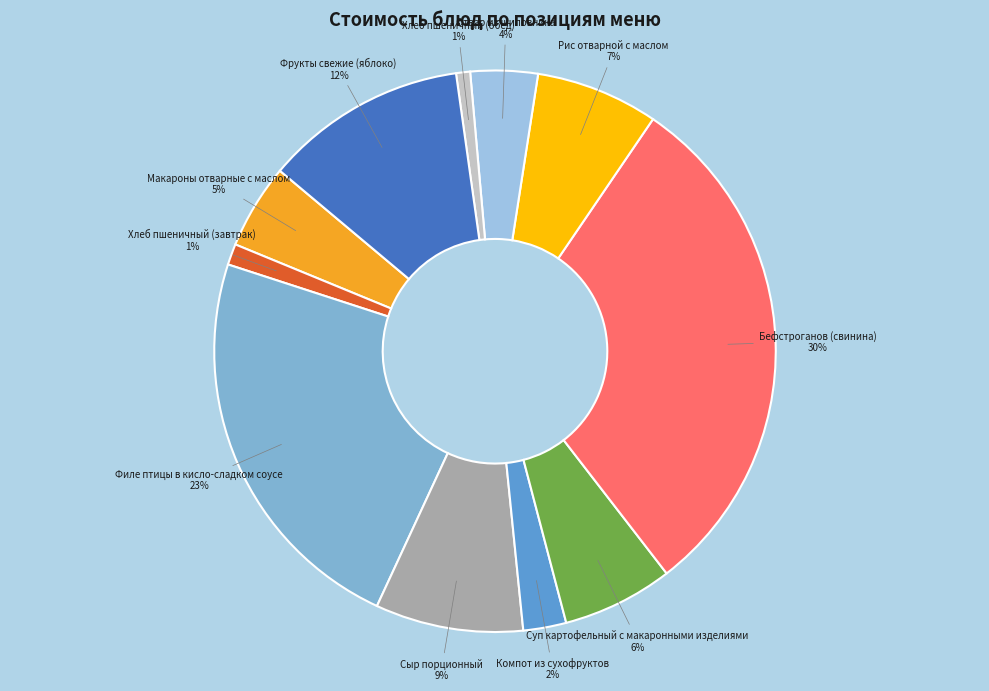

What is the ratio of the value at Суп картофельный с макаронными изделиями to the value at Фрукты свежие (яблоко)?

0.5